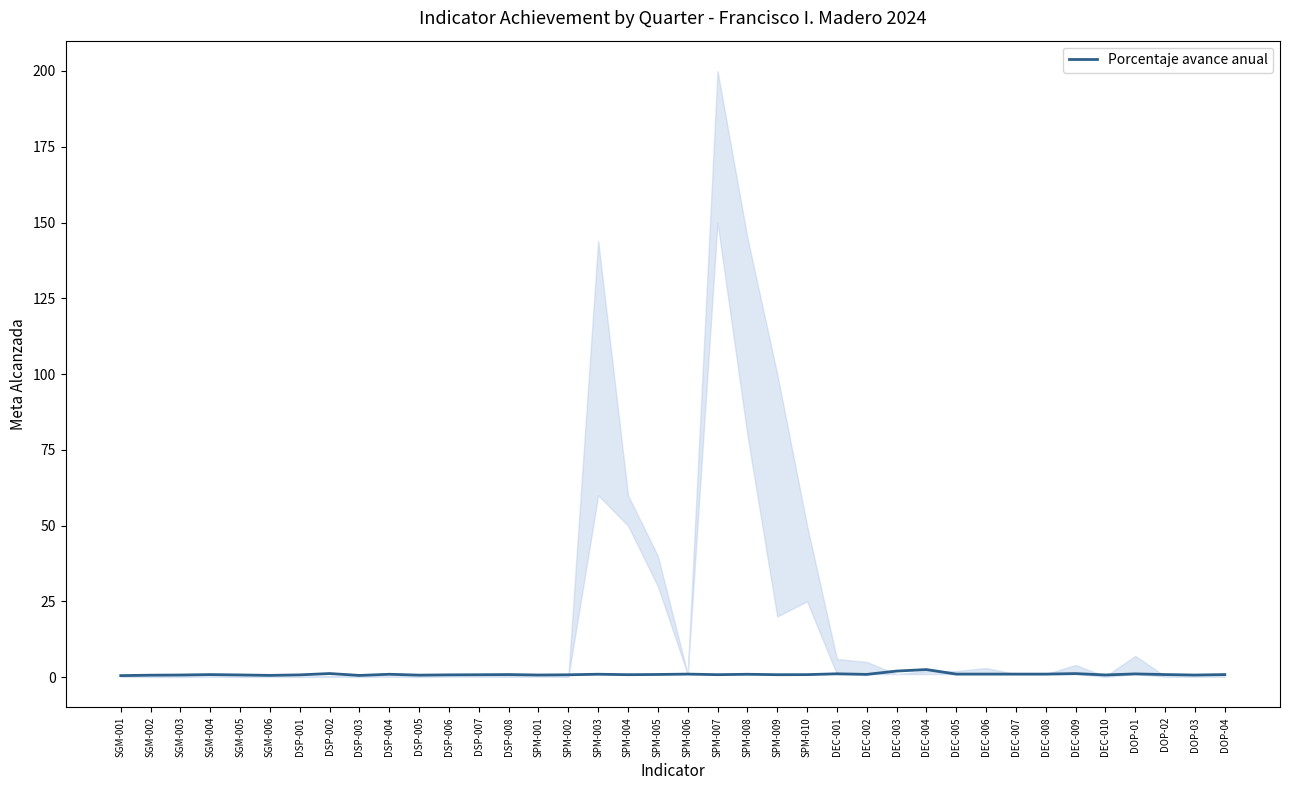

What is the difference between the values at DOP-04 and DEC-010?

0.1